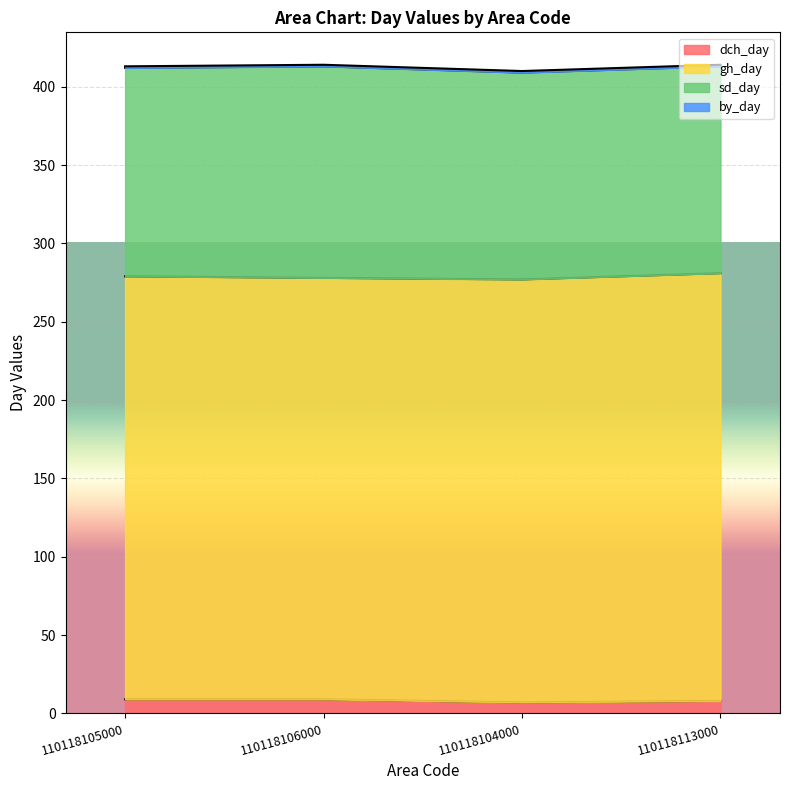

How many gh_day values are between 270 and 273?

3